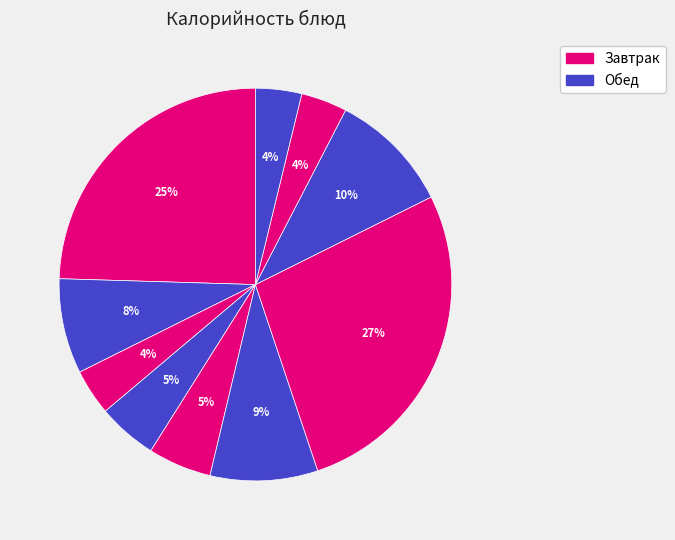

Does any single category account for the majority?

No